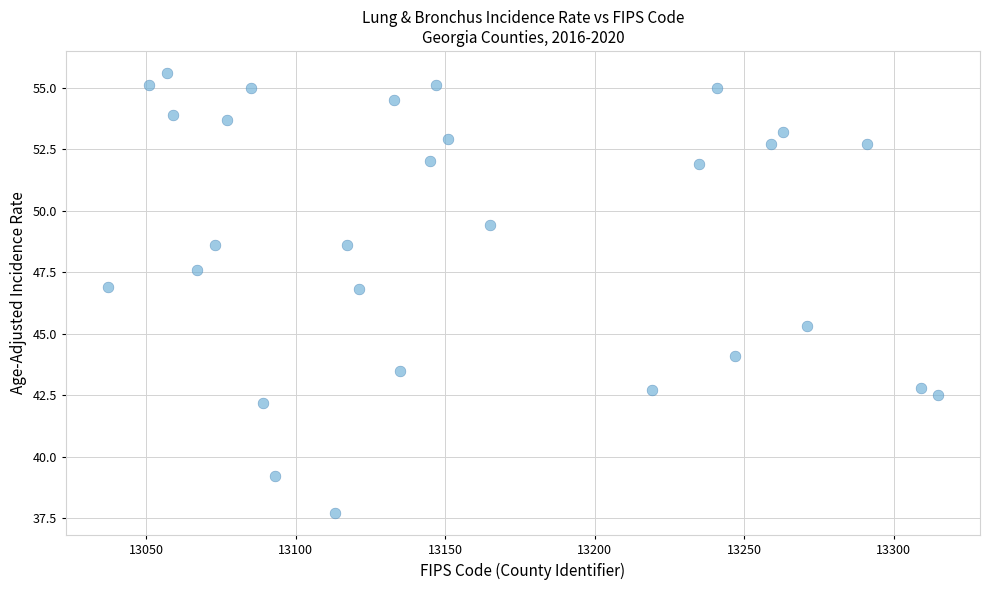

What is the range of Y values (max minus min)?

17.9